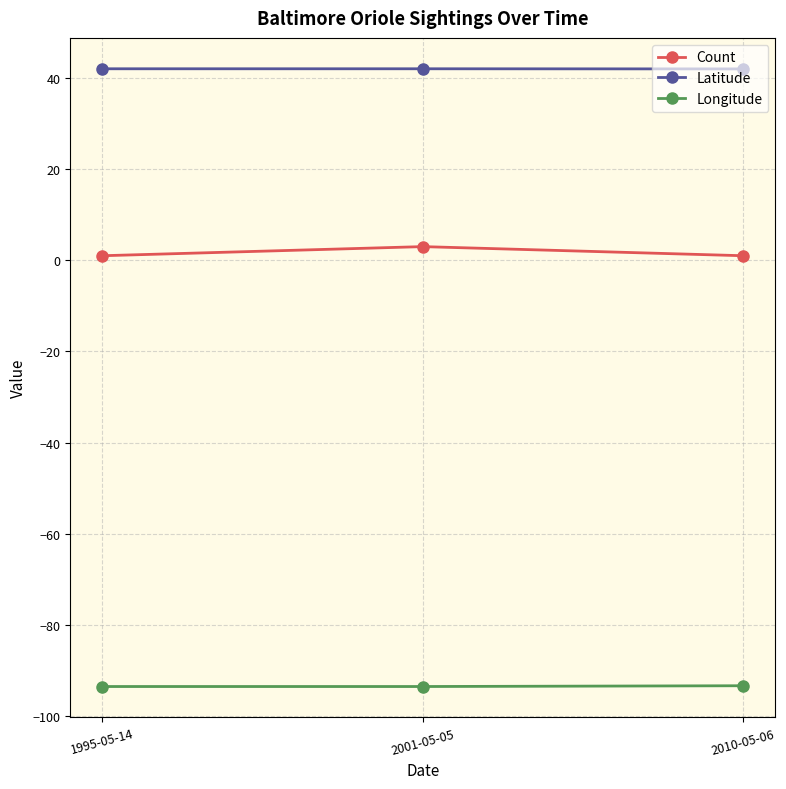

What value does the Latitude series have at 2001-05-05?

42.0